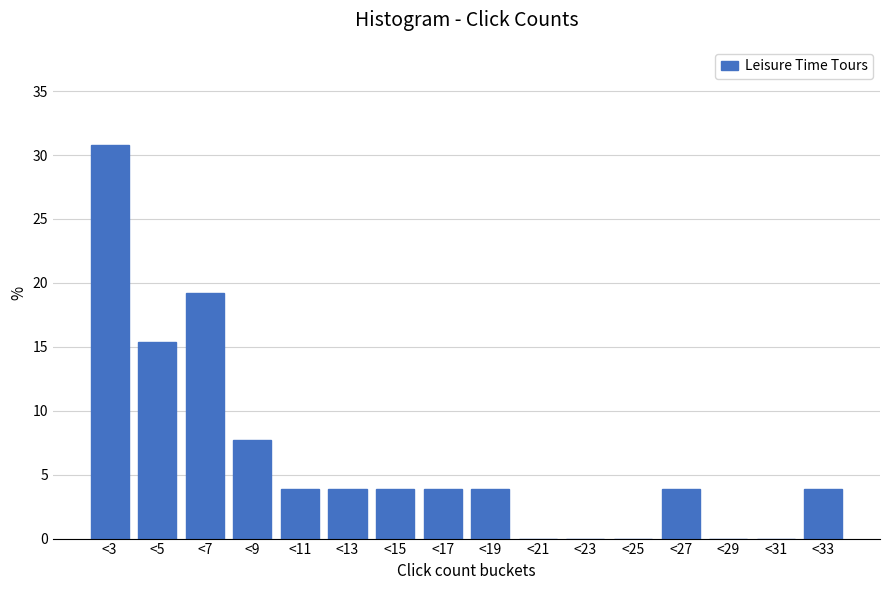

Reading left to right, extract all data points from this chart.

<3=30.8	<5=15.4	<7=19.2	<9=7.7	<11=3.8	<13=3.8	<15=3.8	<17=3.8	<19=3.8	<21=0.0	<23=0.0	<25=0.0	<27=3.8	<29=0.0	<31=0.0	<33=3.8